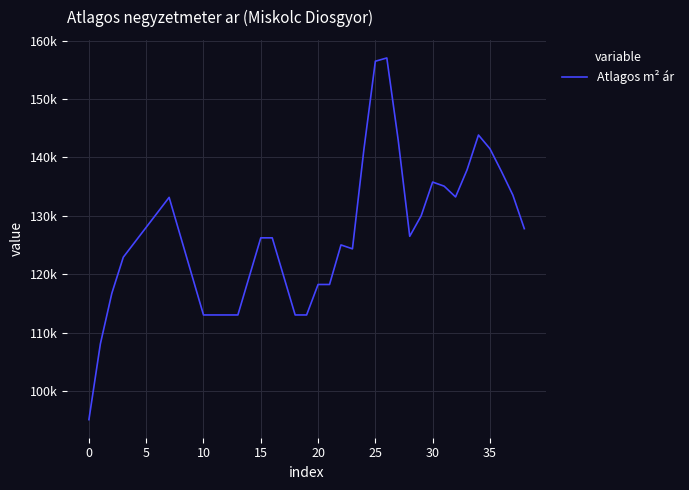

Does the chart display data point markers on the line(s)?

No